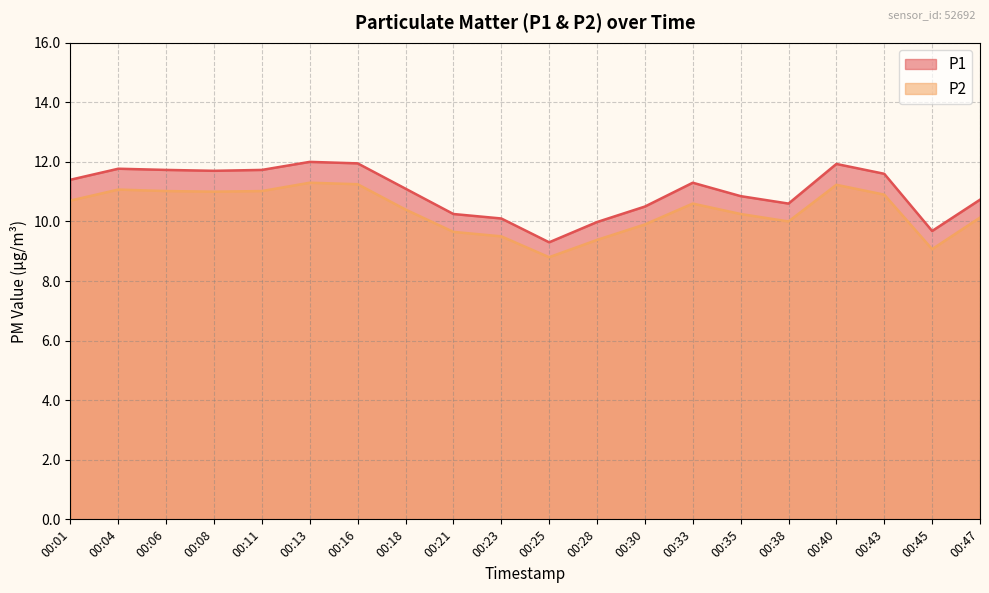

At which category does the chart reach its peak across all series?

00:13